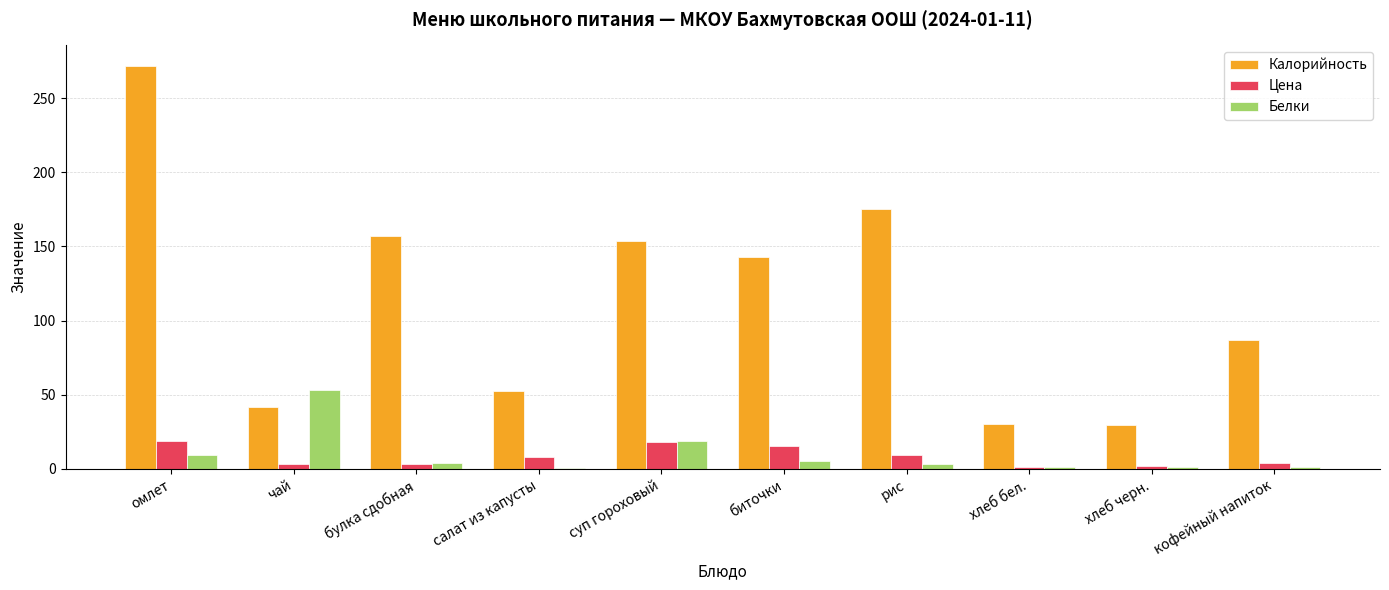

Between чай and хлеб черн., which series saw the biggest shift?

Белки